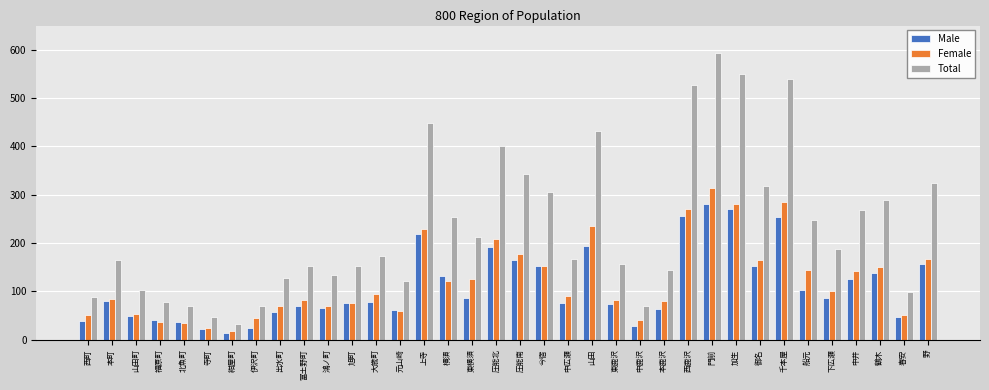

The Male series shows 147 at 西鹿沢. True or false?

False